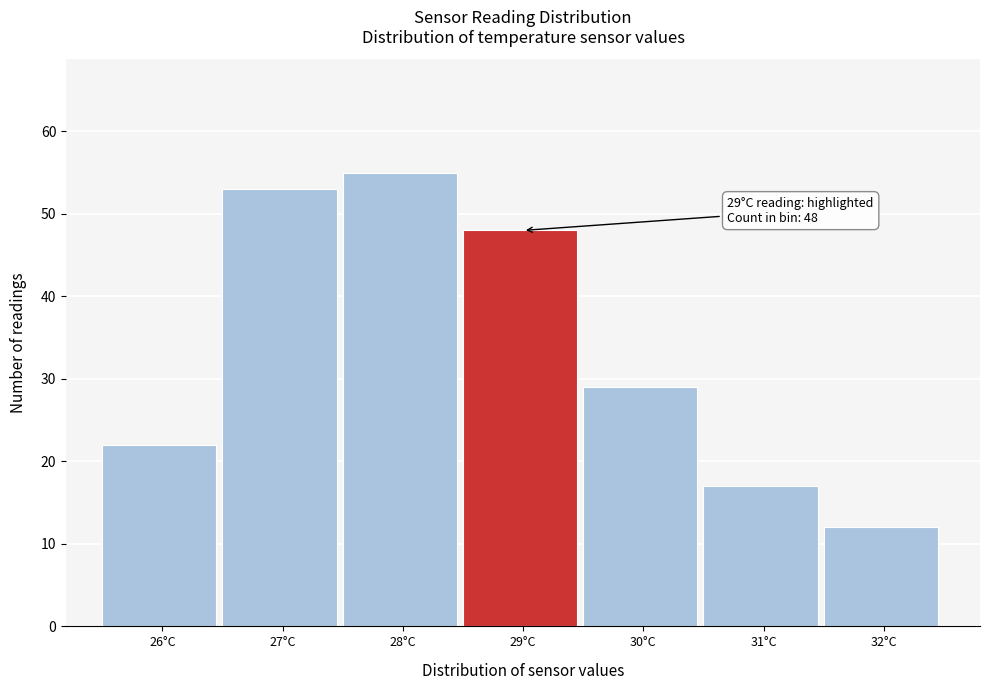

Reading right to left, transcribe all the data shown in this chart.

12	17	29	48	55	53	22